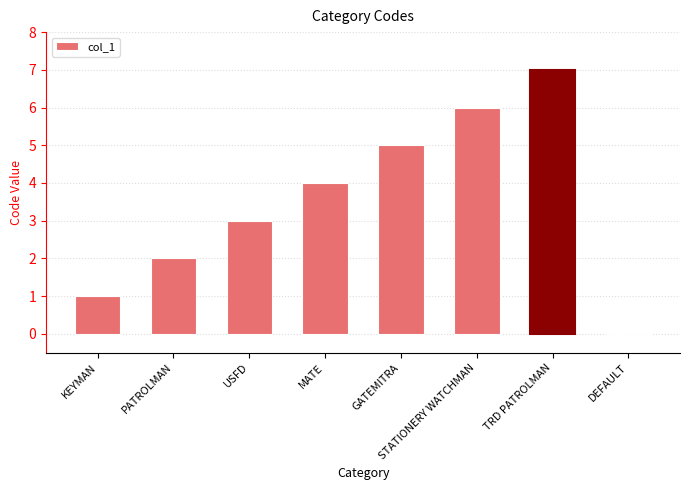

Are the bars horizontal?

No